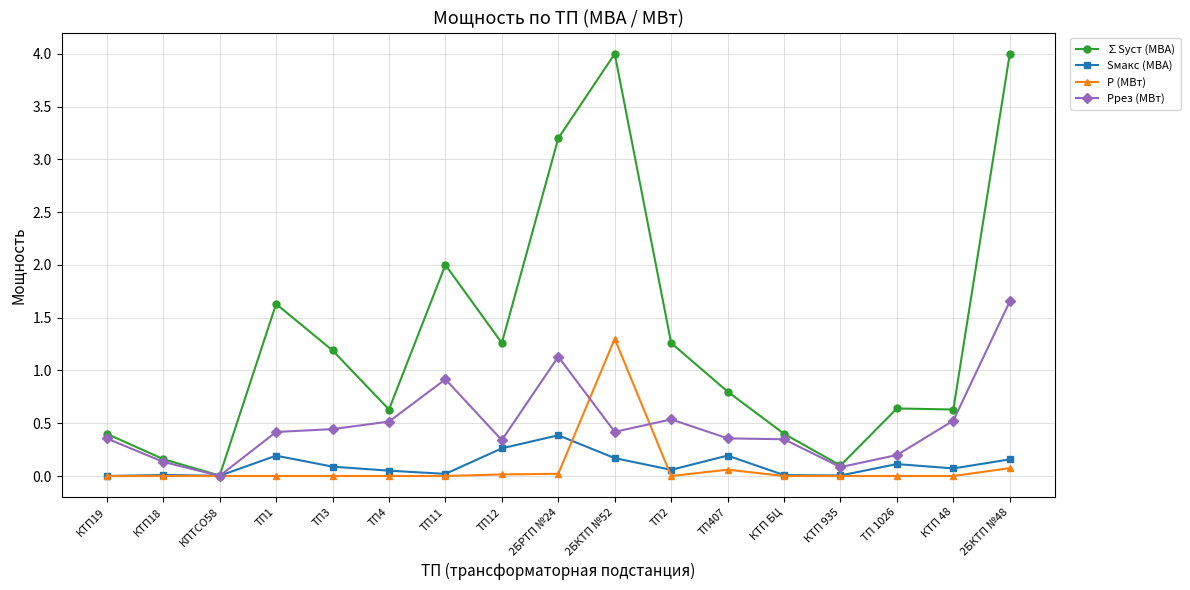

Which series has the widest spread of values?

∑Sуст (МВА)